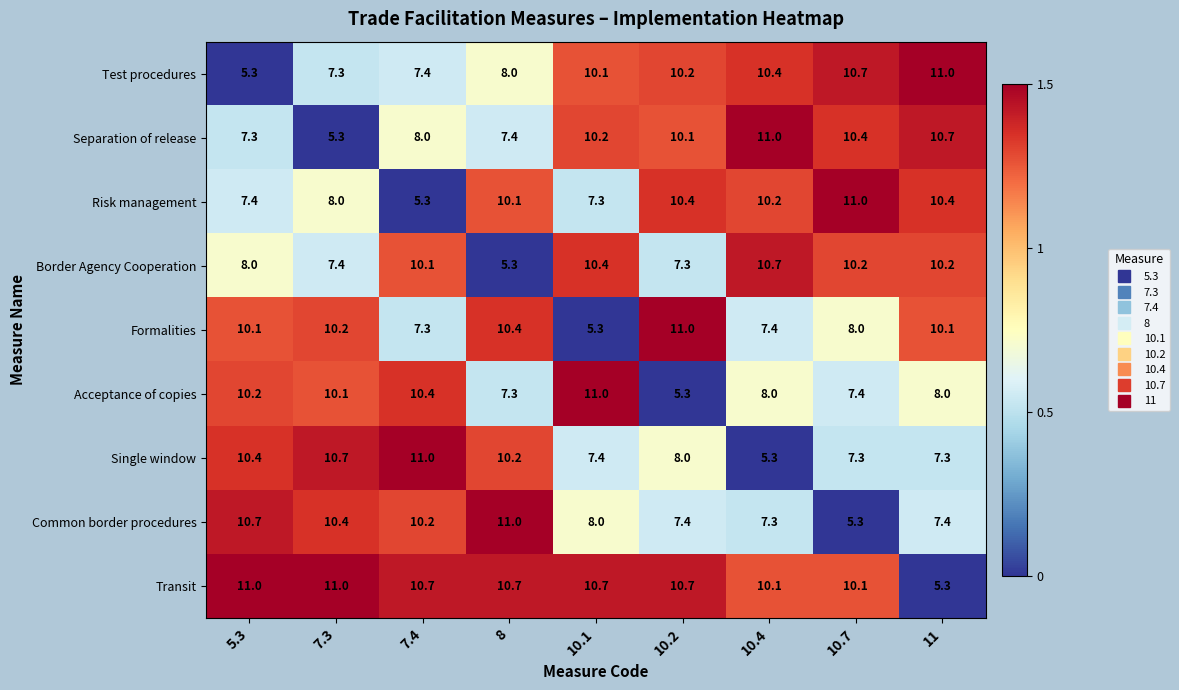

Count the number of data series in this chart.

9